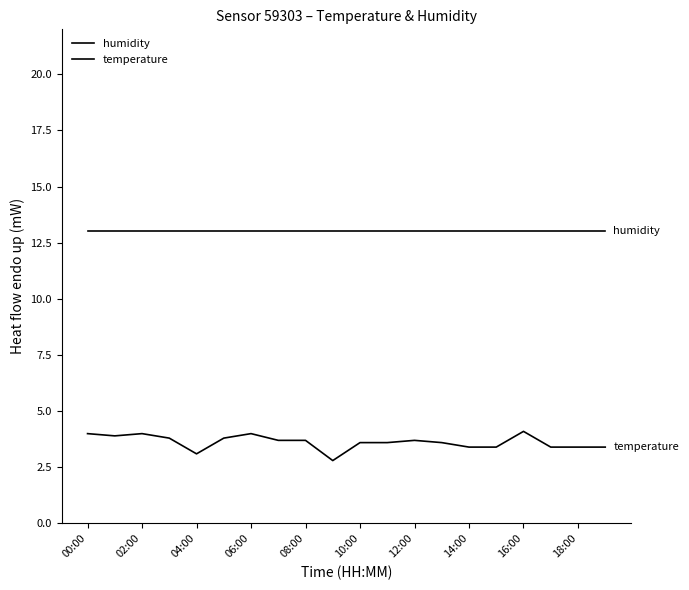

True or false: humidity and temperature intersect in this chart.

False